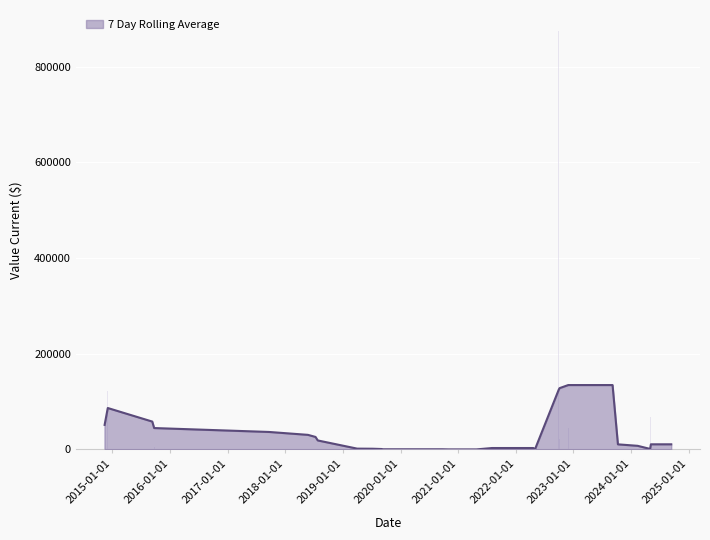

How many data points in 7 Day Rolling Average are above 0?

12